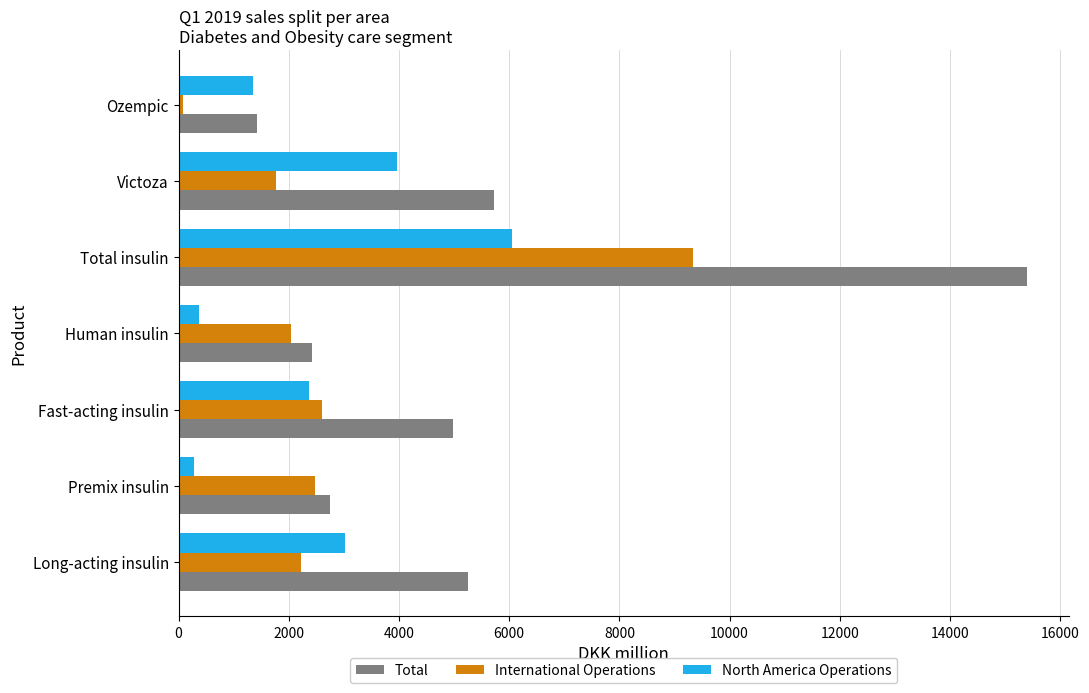

Is it true that International Operations equals 3638 at Fast-acting insulin?

False